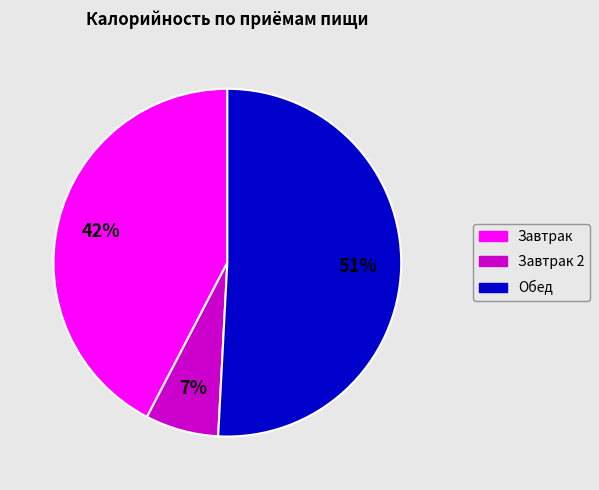

Is there a majority slice in this chart?

Yes